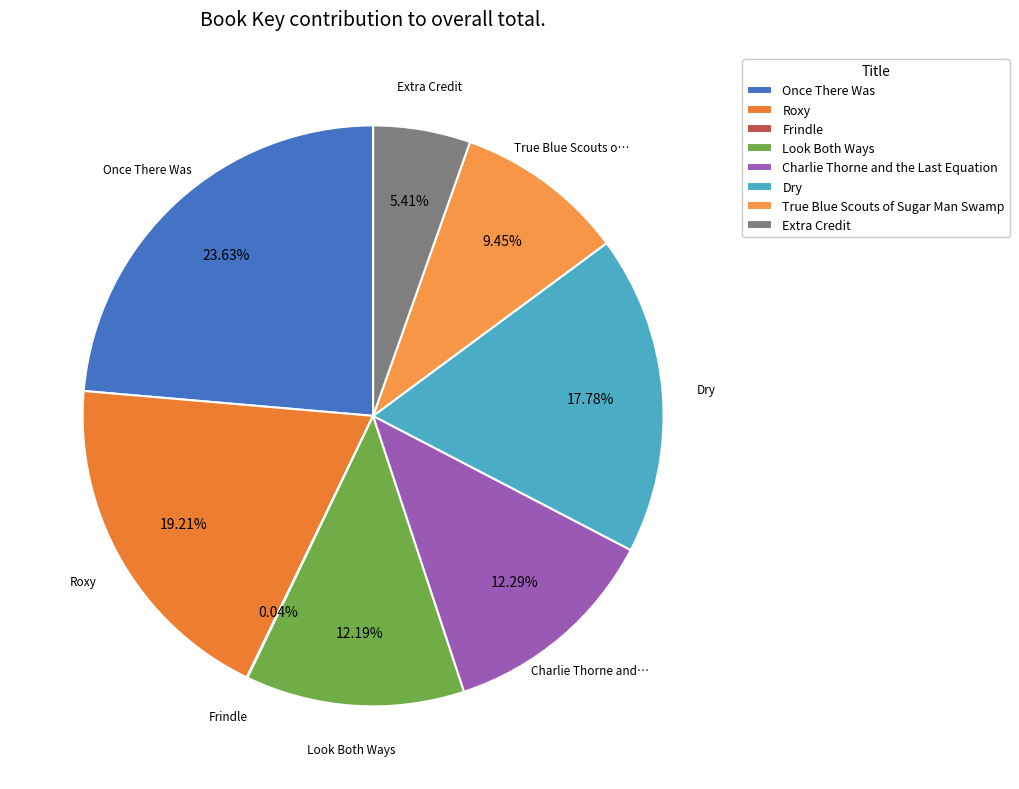

Is it true that Once There Was is 24% of the pie?

True